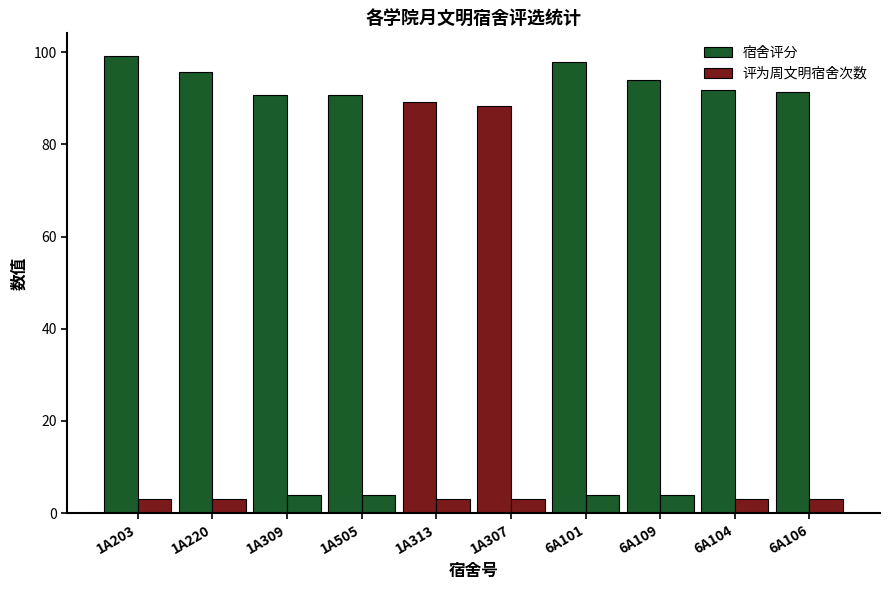

How many bars are there in total?

20